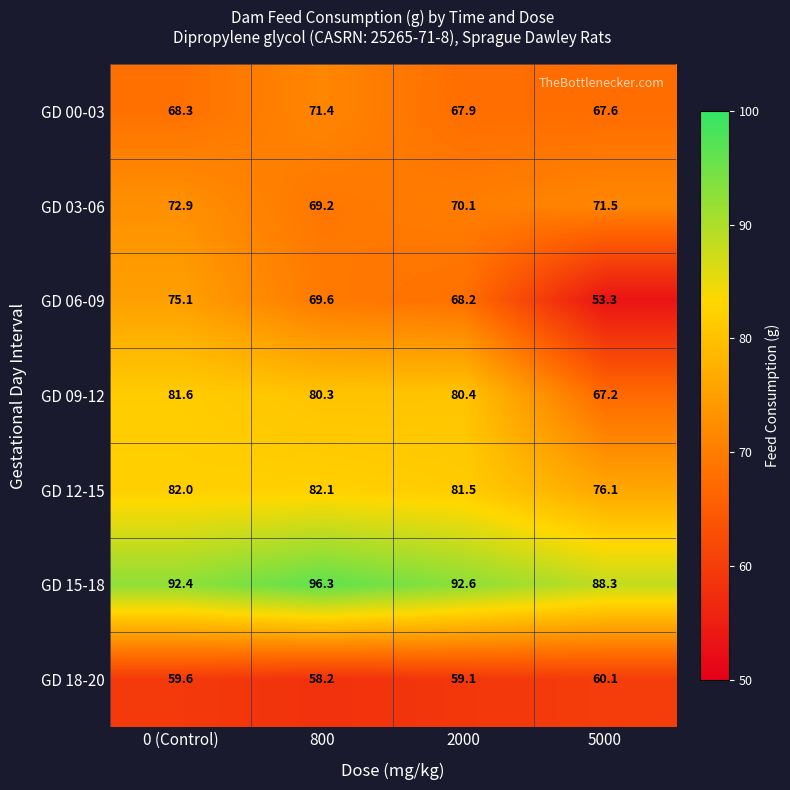

Reading right to left, extract all data points from this chart.

GD 00-03: 5000=67.6	2000=67.9	800=71.4	0 (Control)=68.3
GD 03-06: 5000=71.5	2000=70.1	800=69.2	0 (Control)=72.9
GD 06-09: 5000=53.3	2000=68.2	800=69.6	0 (Control)=75.1
GD 09-12: 5000=67.2	2000=80.4	800=80.3	0 (Control)=81.6
GD 12-15: 5000=76.1	2000=81.5	800=82.1	0 (Control)=82.0
GD 15-18: 5000=88.3	2000=92.6	800=96.3	0 (Control)=92.4
GD 18-20: 5000=60.1	2000=59.1	800=58.2	0 (Control)=59.6